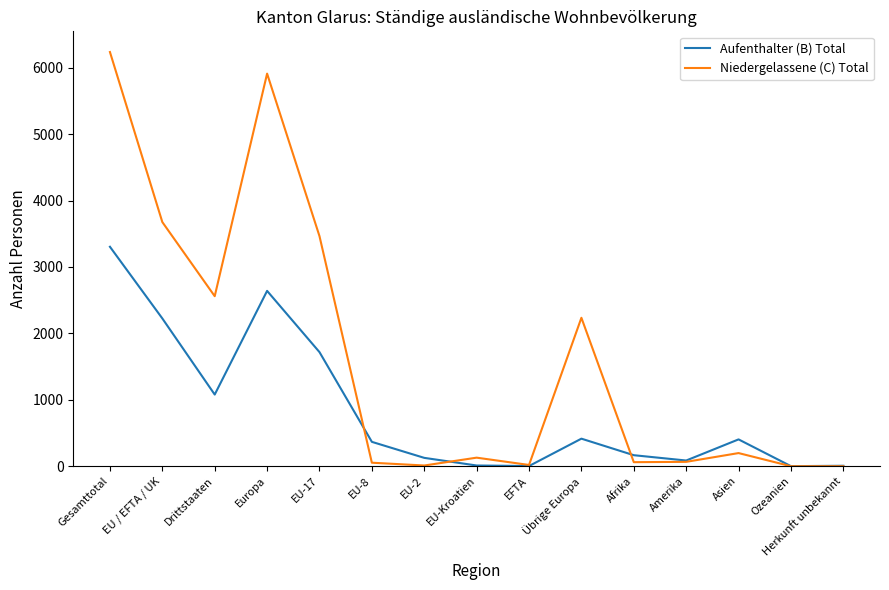

Is this an area chart (filled region under the line)?

No